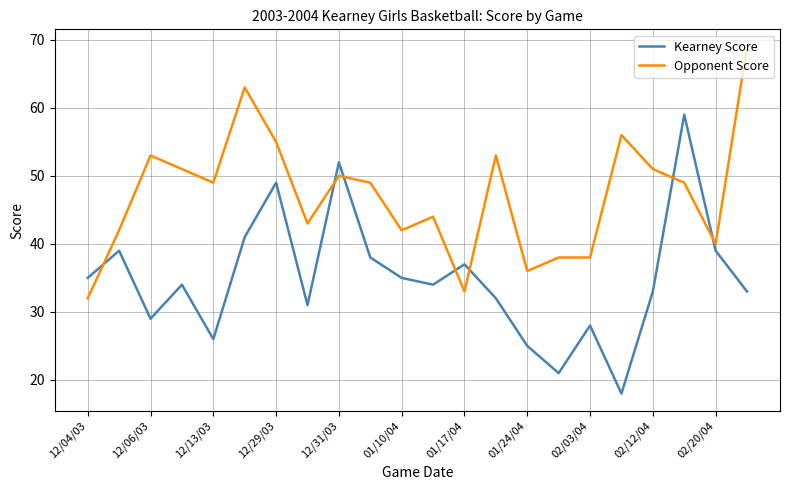

What is the lowest value of the Kearney Score series?

18